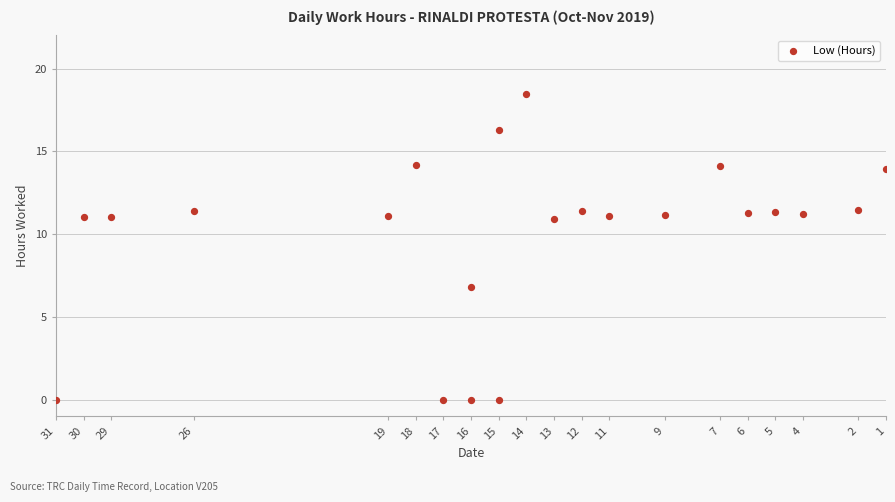

What is the range of Y values (max minus min)?

18.4